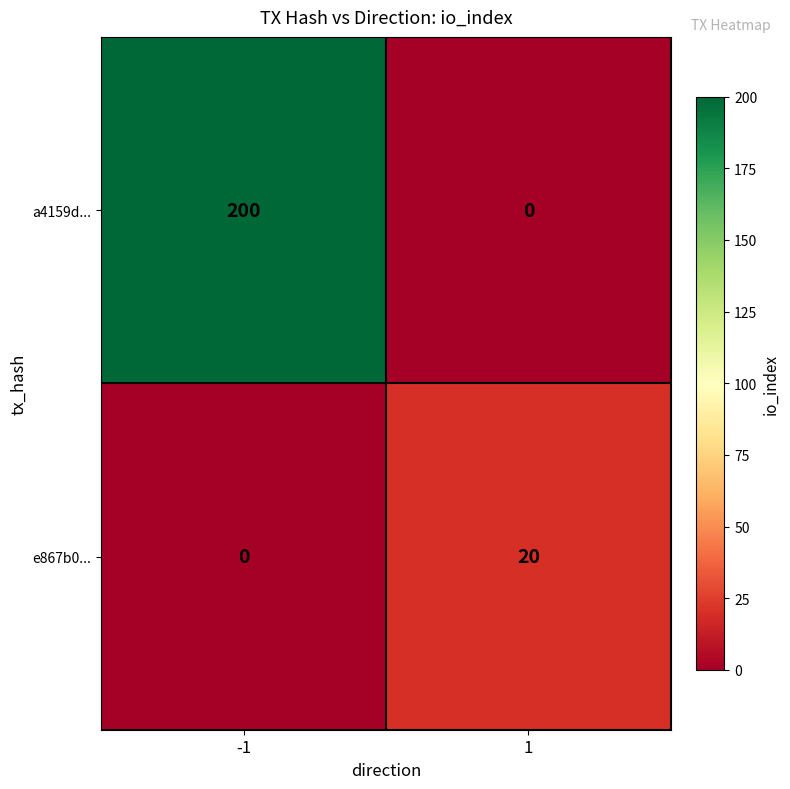

Which series has the widest spread of values?

a4159d...